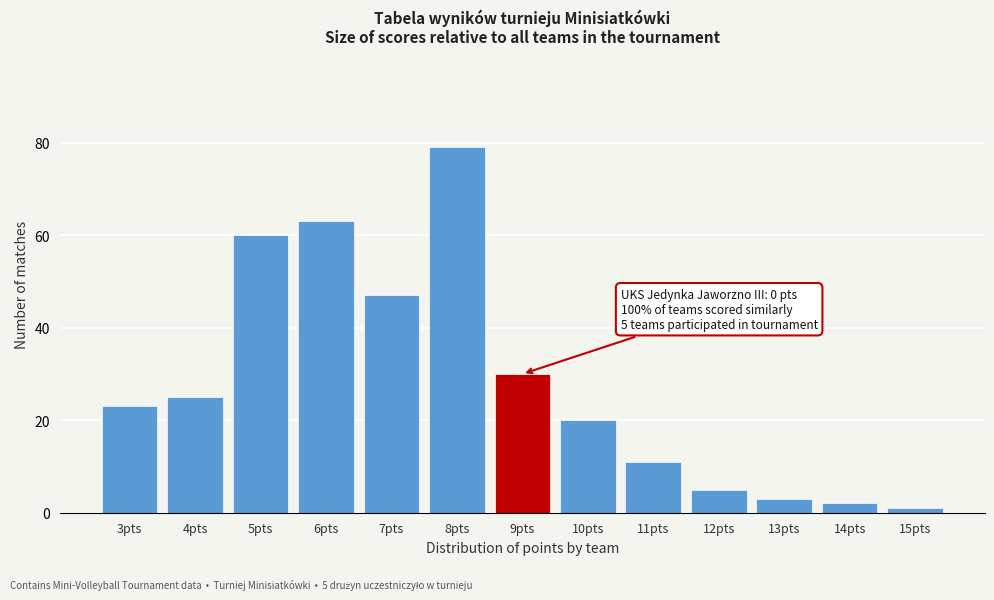

Reading left to right, extract all data points from this chart.

3pts=23	4pts=25	5pts=60	6pts=63	7pts=47	8pts=79	9pts=30	10pts=20	11pts=11	12pts=5	13pts=3	14pts=2	15pts=1